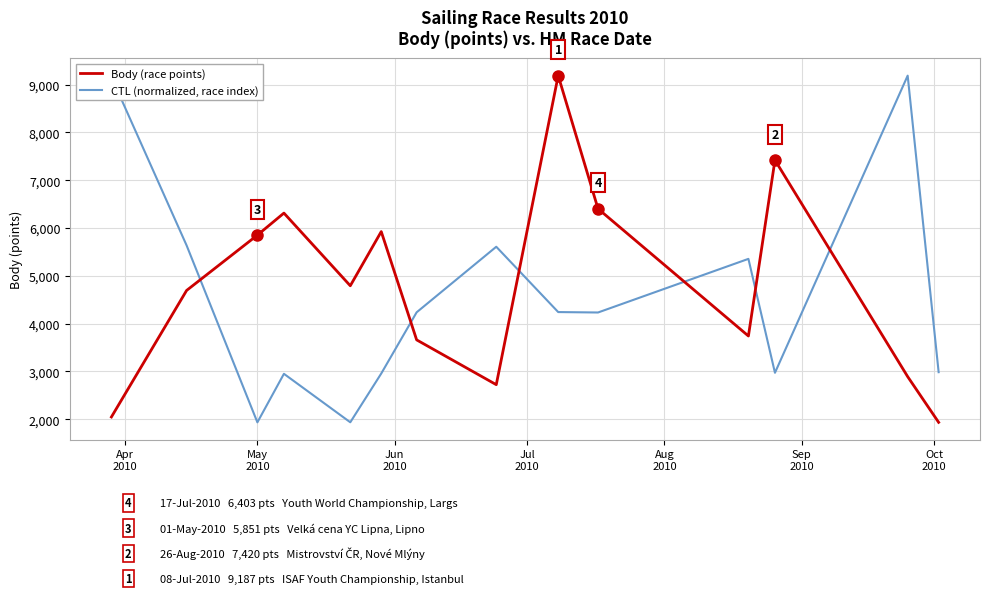

At how many categories does at least one series exceed 2350?

14